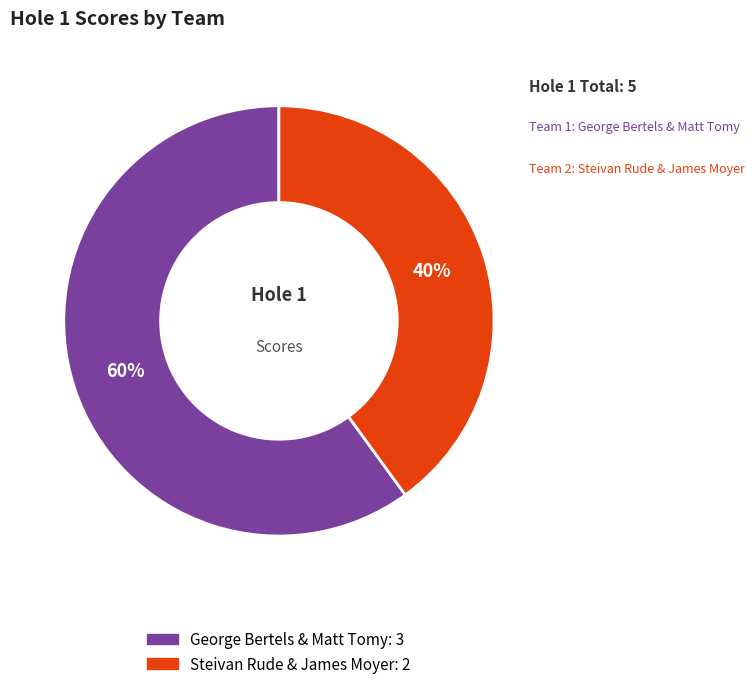

What is the ratio of the value at George Bertels & Matt Tomy to the value at Steivan Rude & James Moyer?

1.5